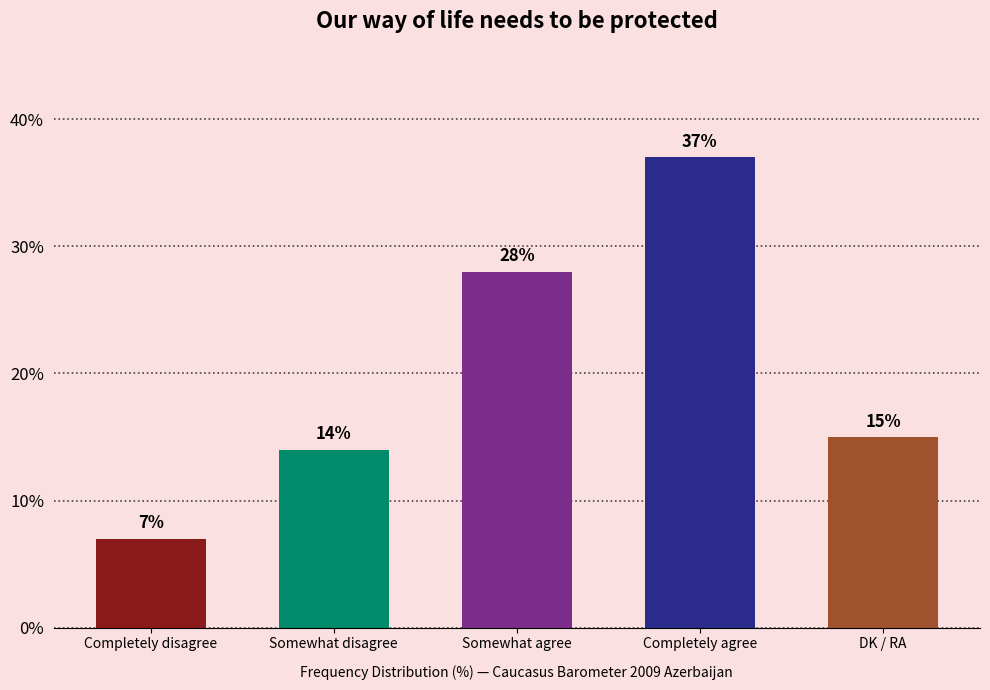

Which label corresponds to the smallest value in the chart?

Completely disagree